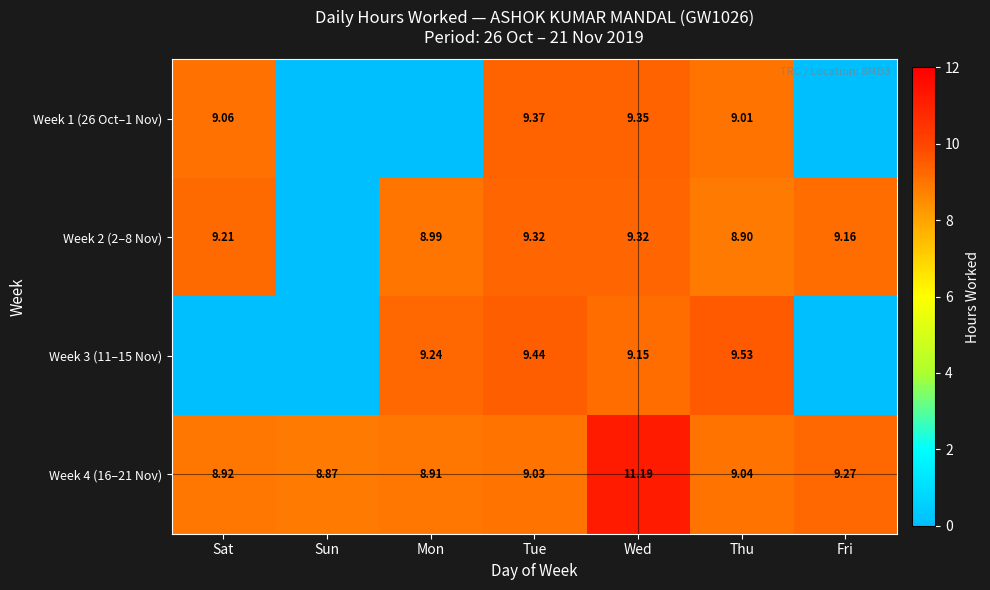

True or false: Week 1 (26 Oct–1 Nov) has a value of 16.1 at Sat.

False